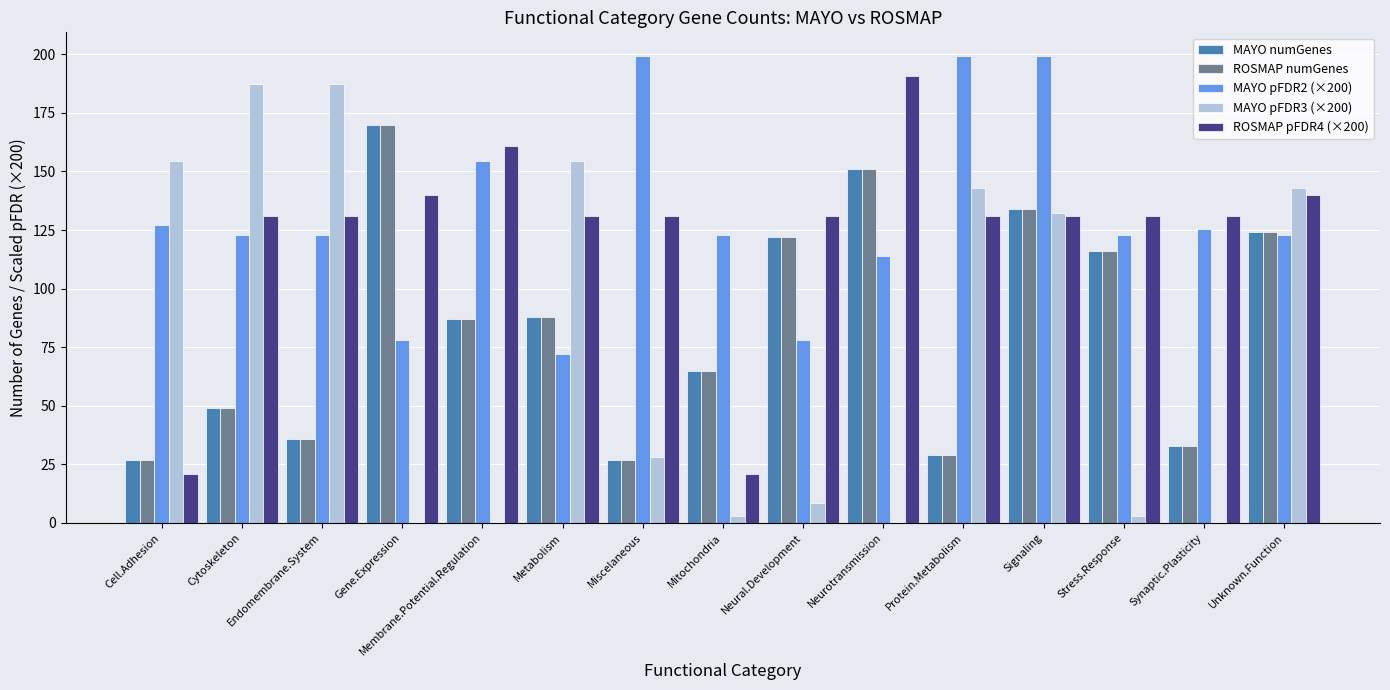

What is the spread (max minus min) of values at Neurotransmission?

190.4